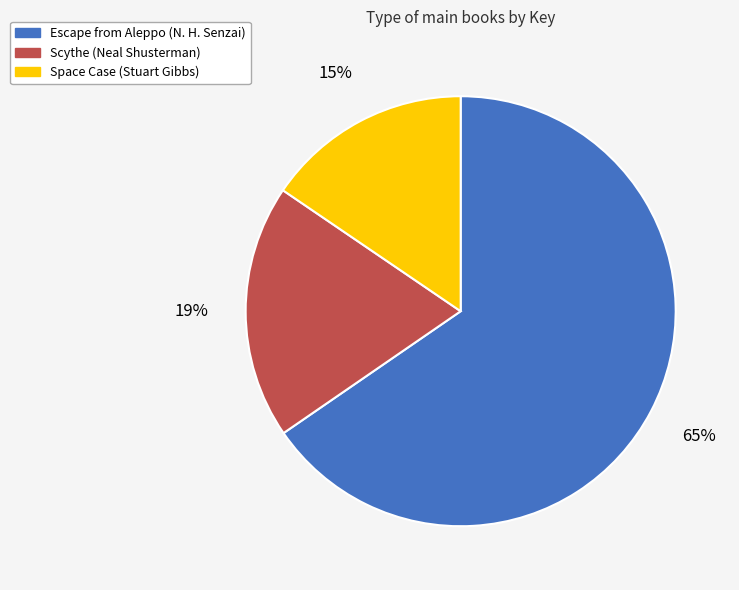

What is the ratio of the value at Escape from Aleppo (N. H. Senzai) to the value at Scythe (Neal Shusterman)?

3.4